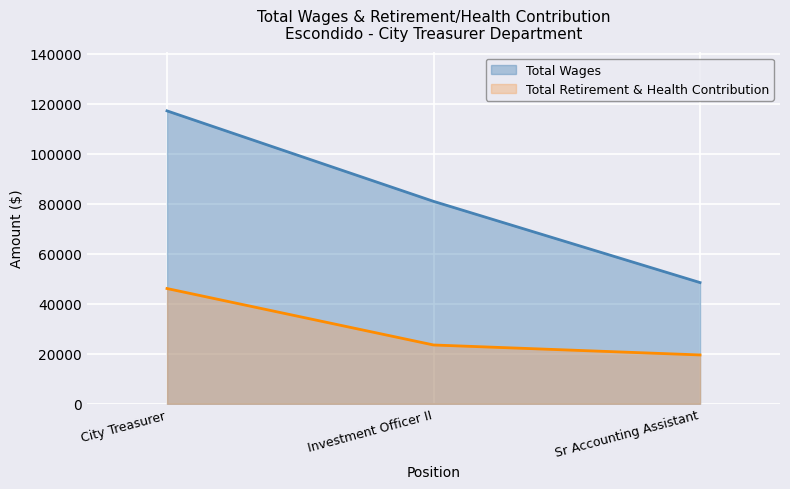

What is the value of the Total Retirement & Health Contribution point at the 1st from the left?

46107